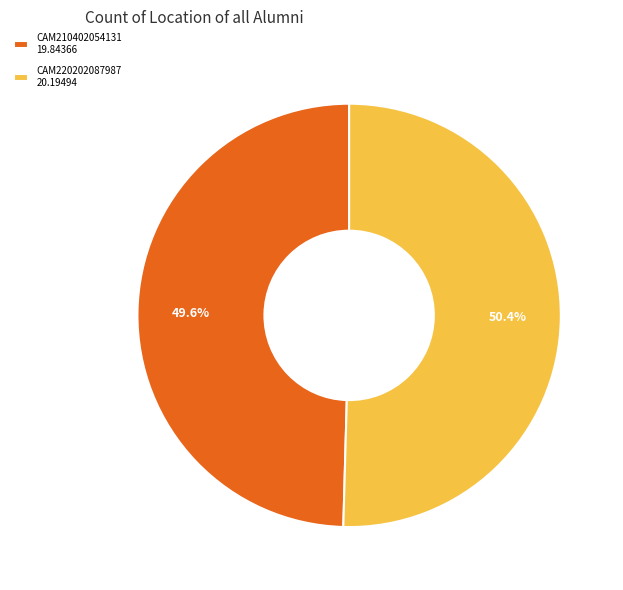

Combined, what portion of the pie is CAM210402054131 and CAM220202087987?

100.0%